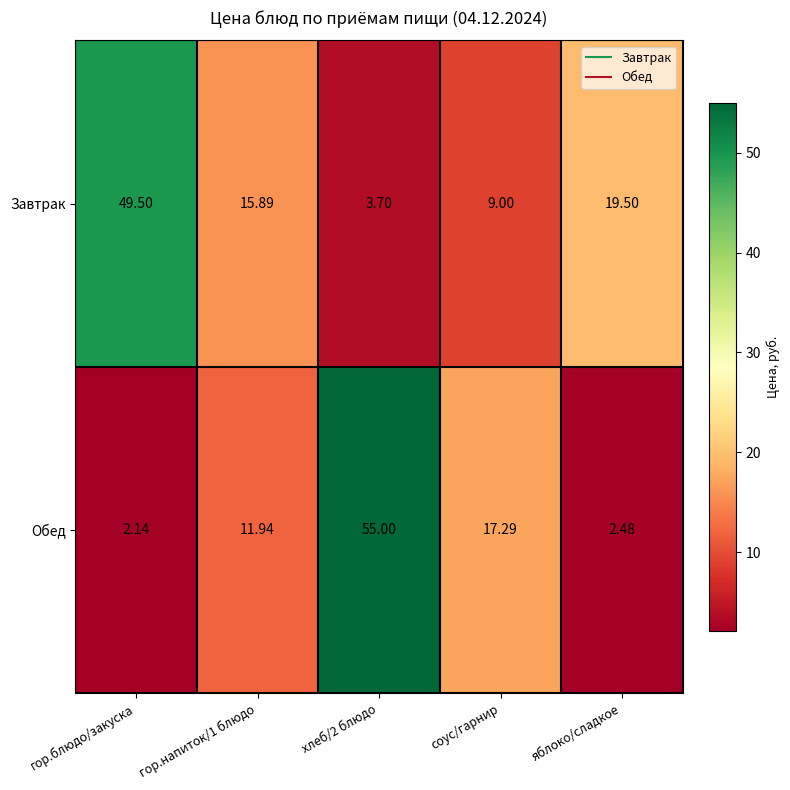

Which series has the largest range (max minus min)?

Обед